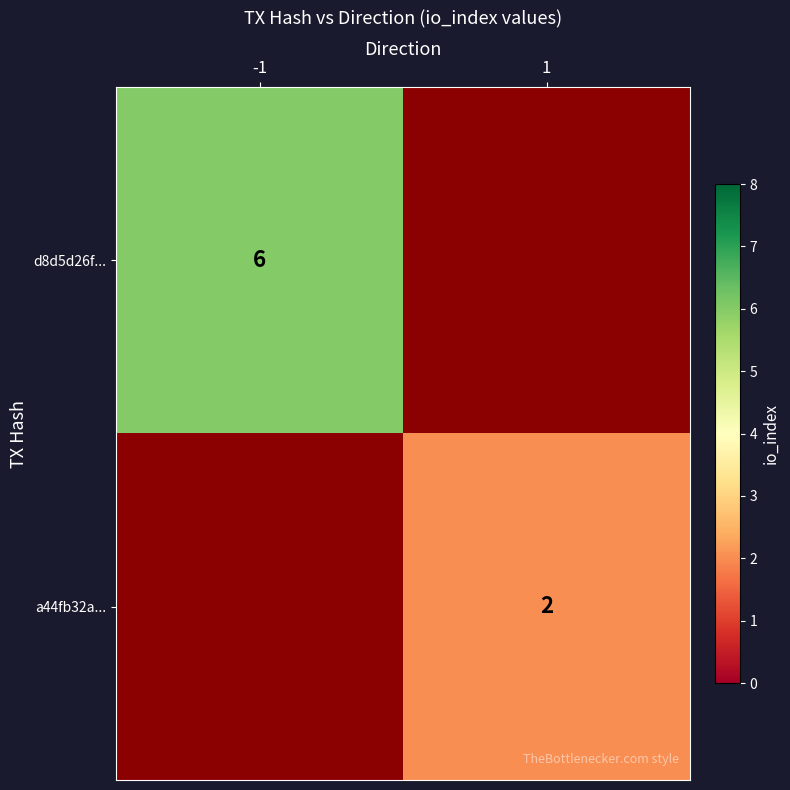

Is it true that d8d5d26f... equals 6 at -1?

True